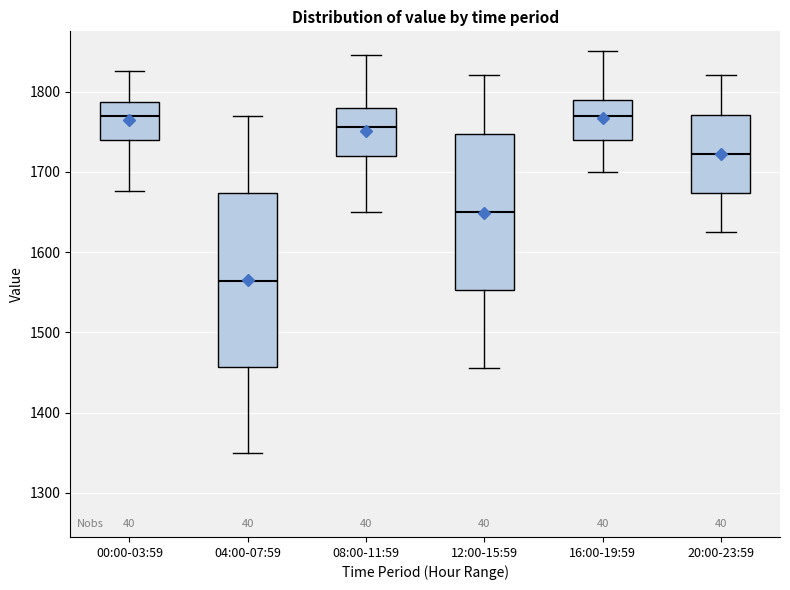

Reading left to right, read every box against the y-axis: the position of its median line, the range the box covers, and the ends of its whiskers. The values are not printed on the chart, so give them approximately, as read against the axis.

00:00-03:59: median 1770, box 1740 to 1790, whiskers 1680 to 1830
04:00-07:59: median 1560, box 1460 to 1670, whiskers 1350 to 1770
08:00-11:59: median 1760, box 1720 to 1780, whiskers 1650 to 1850
12:00-15:59: median 1650, box 1550 to 1750, whiskers 1460 to 1820
16:00-19:59: median 1770, box 1740 to 1790, whiskers 1700 to 1850
20:00-23:59: median 1720, box 1670 to 1770, whiskers 1630 to 1820